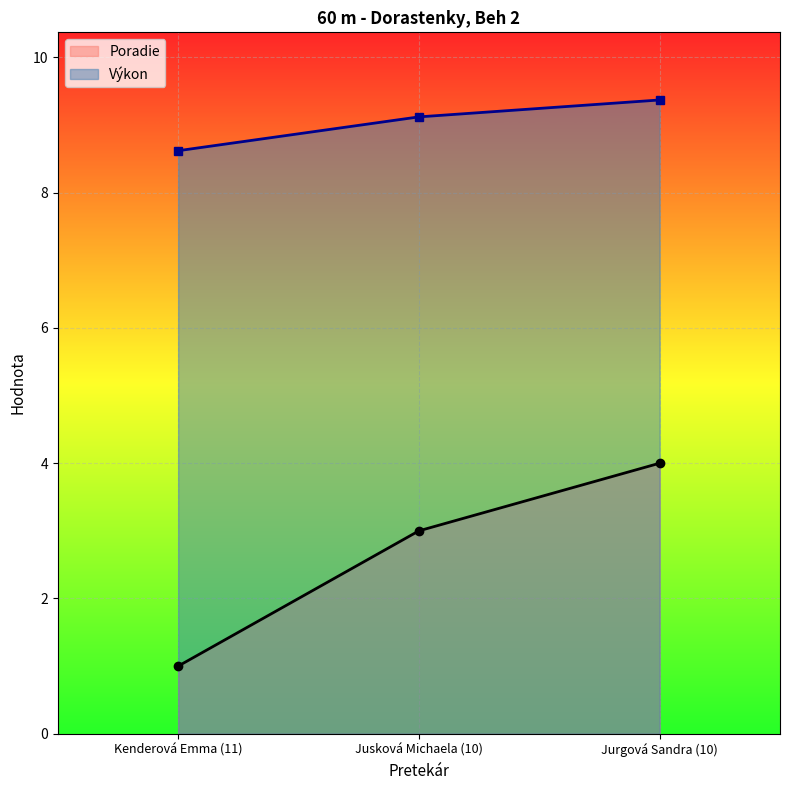

How many Výkon values are between 8 and 9?

1